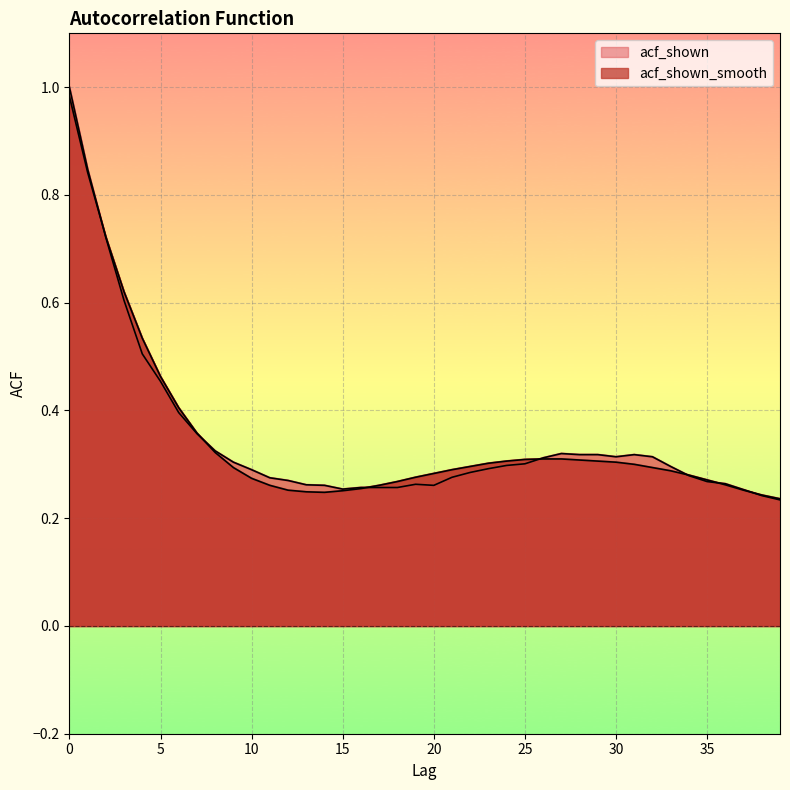

How many interior local valleys does the acf_shown series have?

3